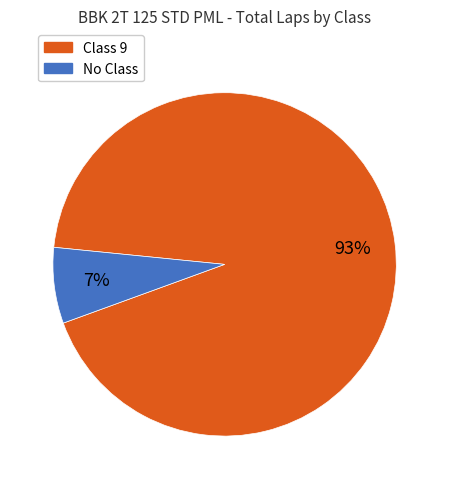

How many segments does this pie chart have?

2